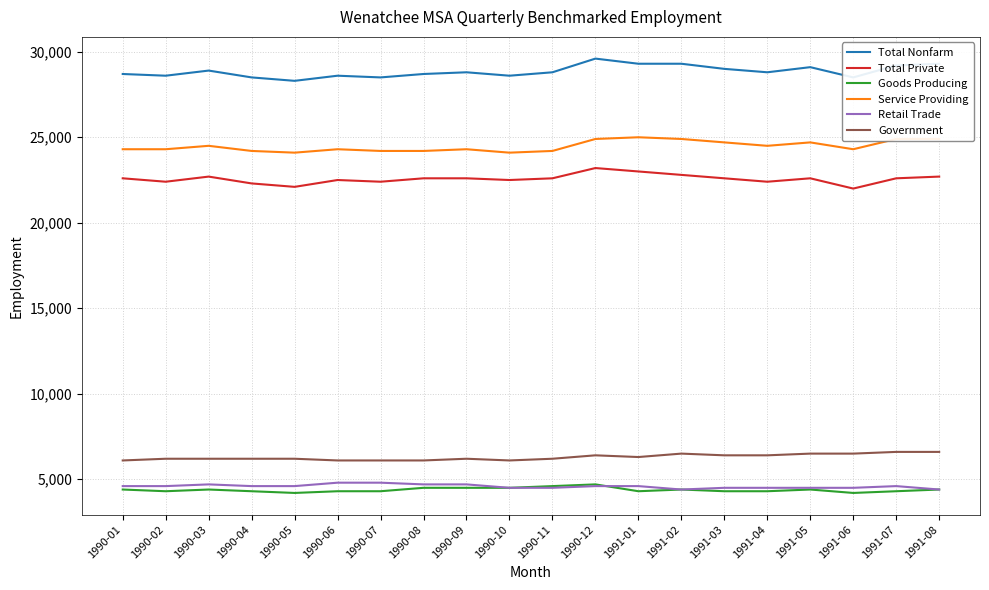

True or false: Total Private has more than 2 points higher than both neighbors.

True